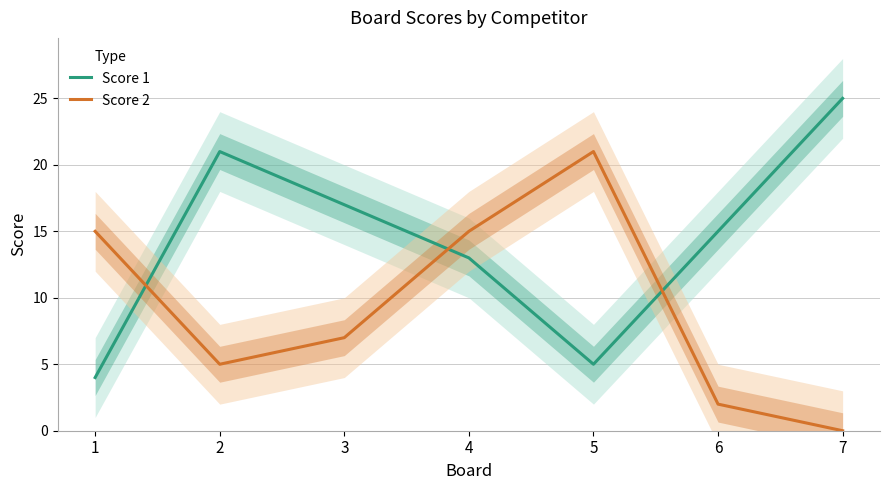

Is the value of Score 1 at 2 greater than the value of Score 2 at 4?

Yes